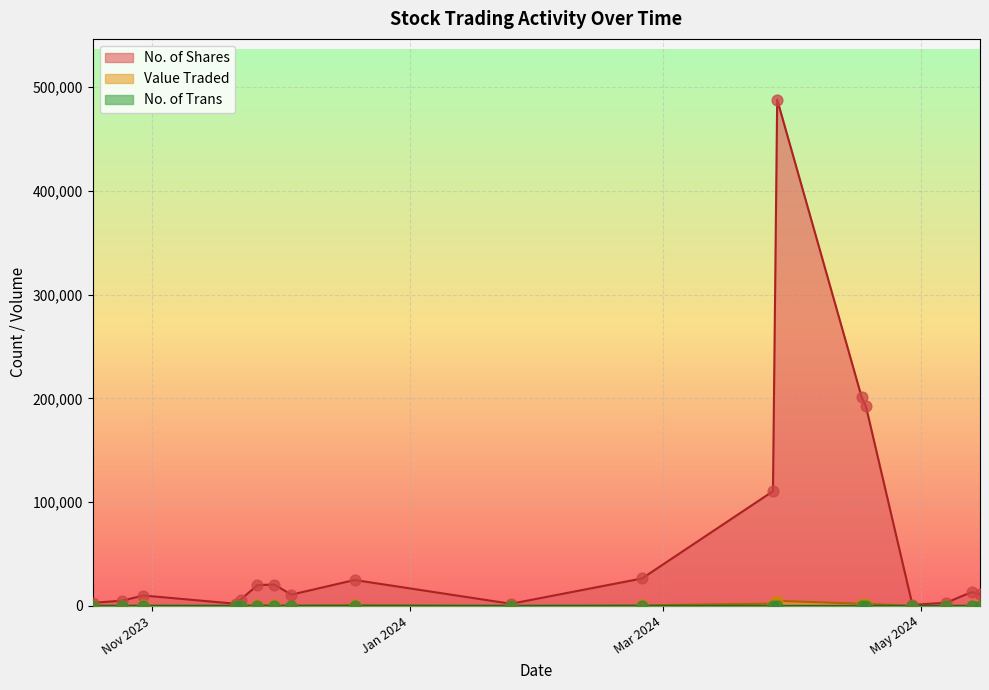

What is the total value across all series at 28/03/2024?

492854